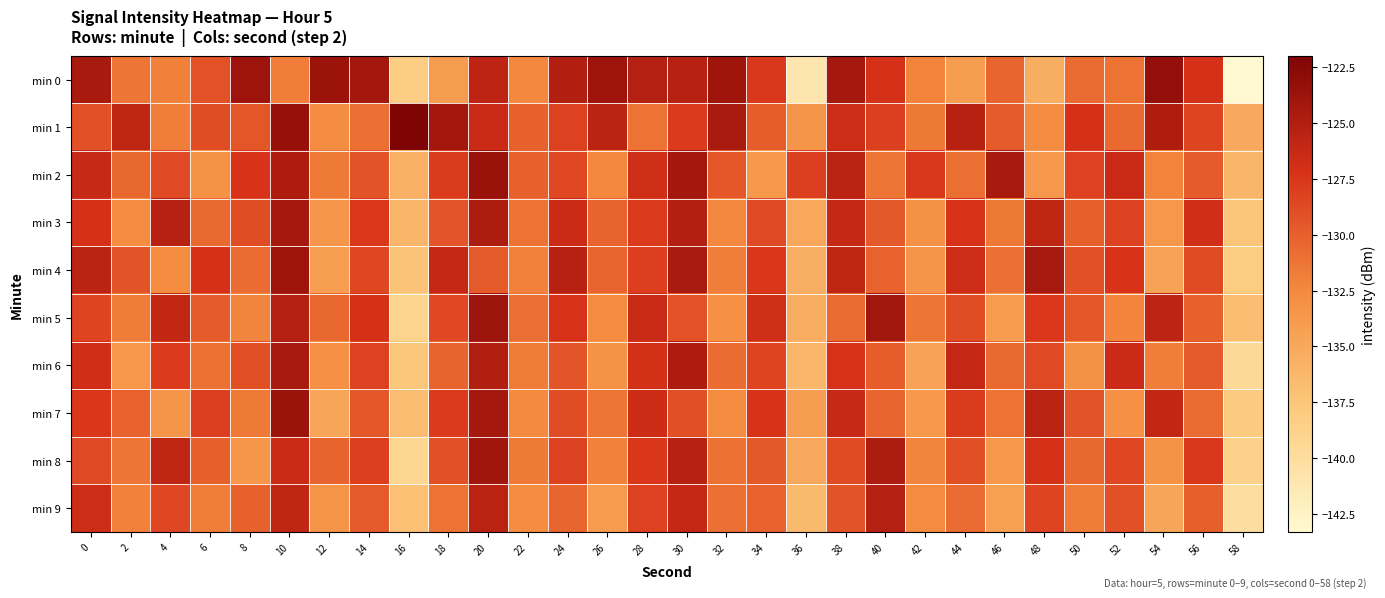

Reading right to left, what are all the values shown in this chart?

min 0: 58=-143.3	56=-127.2	54=-123.3	52=-131.2	50=-130.7	48=-135.5	46=-130.4	44=-134.1	42=-132.1	40=-127.1	38=-124.3	36=-140.9	34=-127.7	32=-124.0	30=-125.4	28=-125.2	26=-123.8	24=-125.1	22=-132.4	20=-125.7	18=-134.0	16=-138.2	14=-124.2	12=-123.7	10=-131.9	8=-123.9	6=-129.2	4=-132.0	2=-131.3	0=-124.6
min 1: 58=-135.1	56=-128.4	54=-124.9	52=-130.6	50=-127.2	48=-132.8	46=-129.7	44=-125.3	42=-131.5	40=-128.1	38=-126.7	36=-133.4	34=-129.9	32=-124.6	30=-127.8	28=-131.2	26=-125.6	24=-128.3	22=-130.1	20=-126.5	18=-124.2	16=-122.0	14=-130.8	12=-132.8	10=-123.4	8=-129.4	6=-128.9	4=-131.9	2=-125.8	0=-129.2
min 2: 58=-136.2	56=-129.8	54=-132.1	52=-126.4	50=-128.2	48=-133.6	46=-124.5	44=-130.9	42=-127.7	40=-131.3	38=-125.6	36=-128.1	34=-133.8	32=-129.5	30=-124.2	28=-126.8	26=-132.4	24=-128.6	22=-130.1	20=-123.5	18=-127.9	16=-135.7	14=-129.3	12=-131.6	10=-124.8	8=-127.4	6=-133.2	4=-128.7	2=-130.5	0=-126.3
min 3: 58=-137.4	56=-126.9	54=-133.7	52=-128.3	50=-130.0	48=-125.8	46=-131.5	44=-127.3	42=-133.1	40=-129.6	38=-126.2	36=-134.9	34=-128.7	32=-132.4	30=-125.1	28=-127.8	26=-130.3	24=-126.5	22=-131.2	20=-124.7	18=-129.4	16=-136.1	14=-127.6	12=-133.5	10=-124.3	8=-128.9	6=-130.6	4=-125.4	2=-132.8	0=-127.1
min 4: 58=-138.0	56=-128.8	54=-134.6	52=-127.4	50=-129.1	48=-124.4	46=-131.0	44=-126.7	42=-133.4	40=-130.2	38=-125.9	36=-135.6	34=-127.5	32=-131.8	30=-124.6	28=-128.0	26=-130.4	24=-125.3	22=-132.0	20=-129.7	18=-126.1	16=-137.3	14=-128.5	12=-134.2	10=-123.9	8=-130.8	6=-127.2	4=-132.7	2=-129.3	0=-125.6
min 5: 58=-136.8	56=-130.1	54=-125.7	52=-132.2	50=-129.5	48=-127.6	46=-133.9	44=-128.9	42=-131.4	40=-124.1	38=-130.7	36=-135.4	34=-126.8	32=-133.0	30=-129.2	28=-126.4	26=-132.6	24=-127.3	22=-130.9	20=-123.8	18=-128.6	16=-138.9	14=-127.1	12=-130.5	10=-125.2	8=-132.3	6=-129.8	4=-126.0	2=-131.7	0=-128.4
min 6: 58=-139.5	56=-129.7	54=-131.9	52=-126.5	50=-133.1	48=-128.7	46=-130.6	44=-126.1	42=-134.5	40=-129.9	38=-127.3	36=-136.3	34=-128.4	32=-130.8	30=-124.8	28=-127.0	26=-133.2	24=-129.4	22=-131.7	20=-125.0	18=-130.3	16=-137.6	14=-128.2	12=-132.9	10=-124.5	8=-129.0	6=-131.1	4=-127.8	2=-133.6	0=-126.9
min 7: 58=-137.9	56=-130.7	54=-126.0	52=-133.0	50=-129.3	48=-125.5	46=-131.2	44=-127.9	42=-133.8	40=-130.4	38=-126.3	36=-134.1	34=-127.4	32=-132.7	30=-129.0	28=-126.6	26=-131.3	24=-128.9	22=-132.5	20=-124.3	18=-127.8	16=-136.7	14=-129.5	12=-134.8	10=-123.7	8=-131.6	6=-128.1	4=-133.4	2=-130.2	0=-127.5
min 8: 58=-138.6	56=-127.7	54=-133.2	52=-128.5	50=-130.5	48=-127.1	46=-133.7	44=-129.0	42=-132.3	40=-124.7	38=-128.8	36=-135.0	34=-129.6	32=-131.1	30=-125.4	28=-127.5	26=-132.0	24=-128.3	22=-131.6	20=-124.0	18=-129.1	16=-139.2	14=-128.0	12=-130.3	10=-126.4	8=-133.5	6=-130.0	4=-125.8	2=-131.4	0=-128.7
min 9: 58=-140.1	56=-130.0	54=-134.8	52=-129.1	50=-131.7	48=-128.4	46=-134.3	44=-130.8	42=-132.6	40=-125.2	38=-129.3	36=-136.5	34=-130.2	32=-131.0	30=-126.1	28=-128.2	26=-133.9	24=-130.4	22=-132.8	20=-125.5	18=-131.2	16=-137.0	14=-129.7	12=-133.3	10=-125.9	8=-130.1	6=-131.8	4=-128.5	2=-132.0	0=-126.7